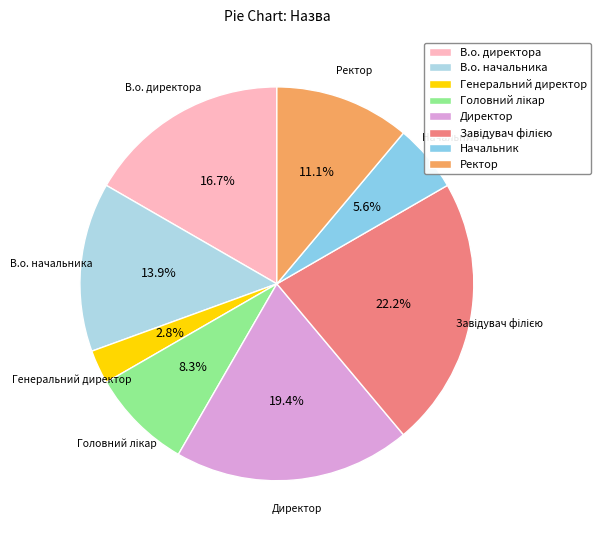

Which slice is the smallest?

Генеральний директор